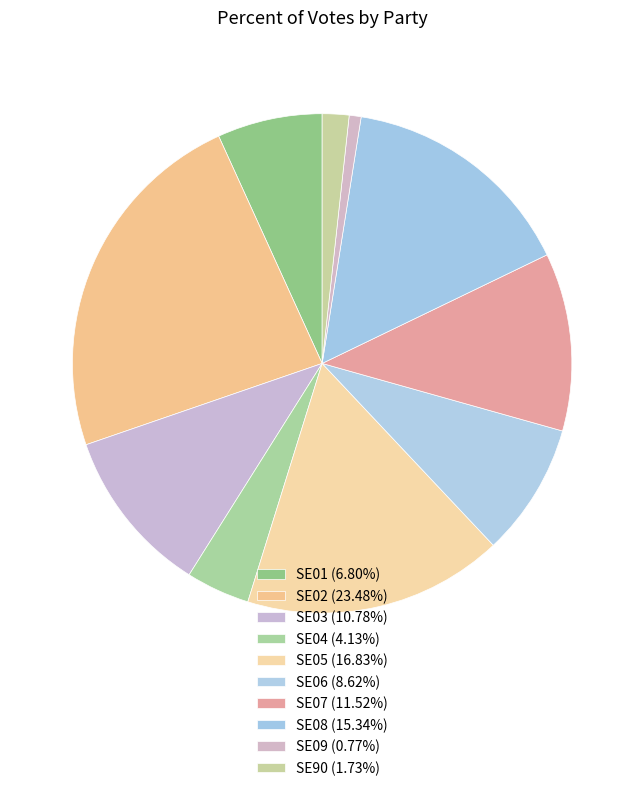

Count the number of slices in the pie.

10